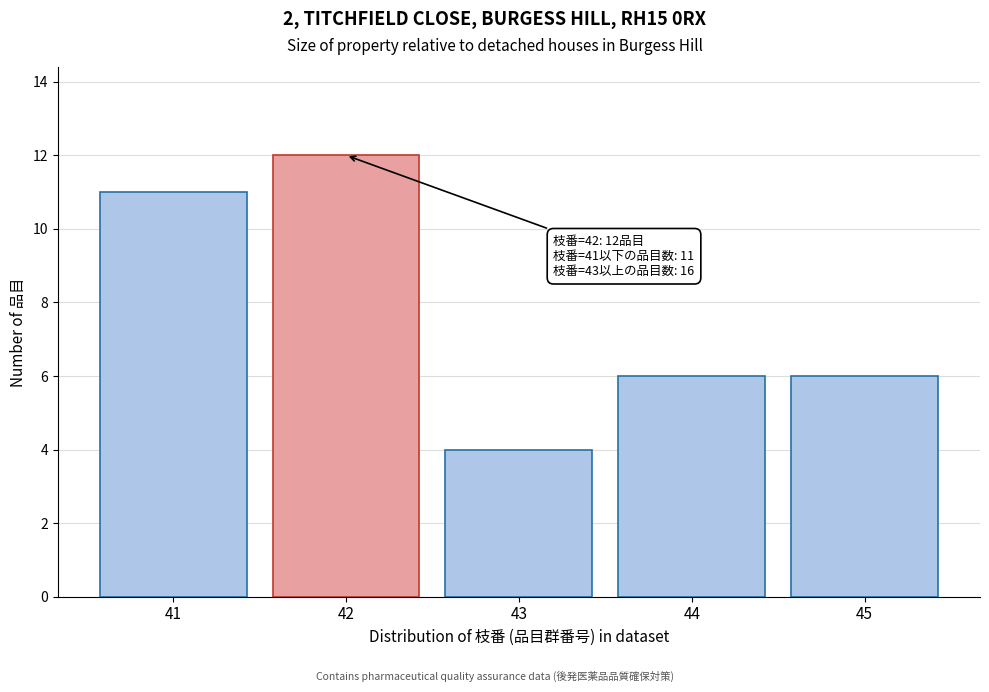

Reading left to right, what are all the values shown in this chart?

41=11	42=12	43=4	44=6	45=6